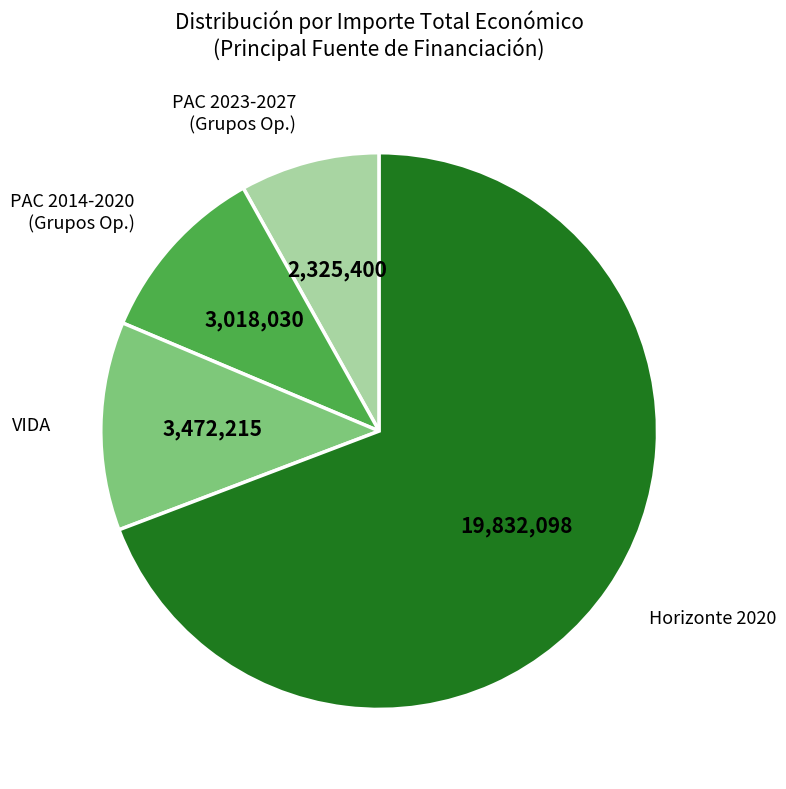

Which category has the smallest portion of the pie?

PAC 2023-2027 (Grupos Op.)